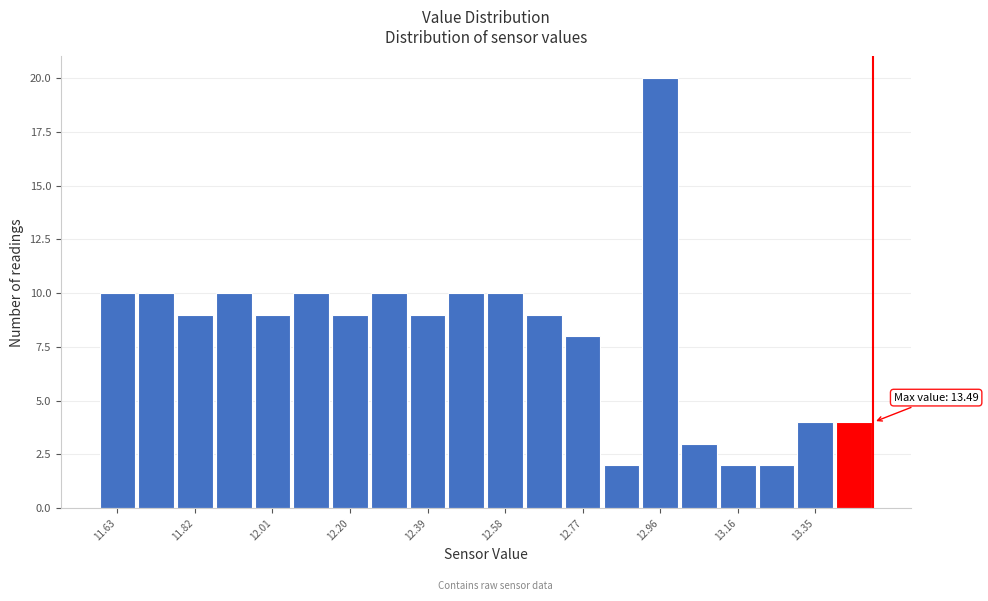

Which range on the x-axis has the tallest bar?

12.92 to 13.02